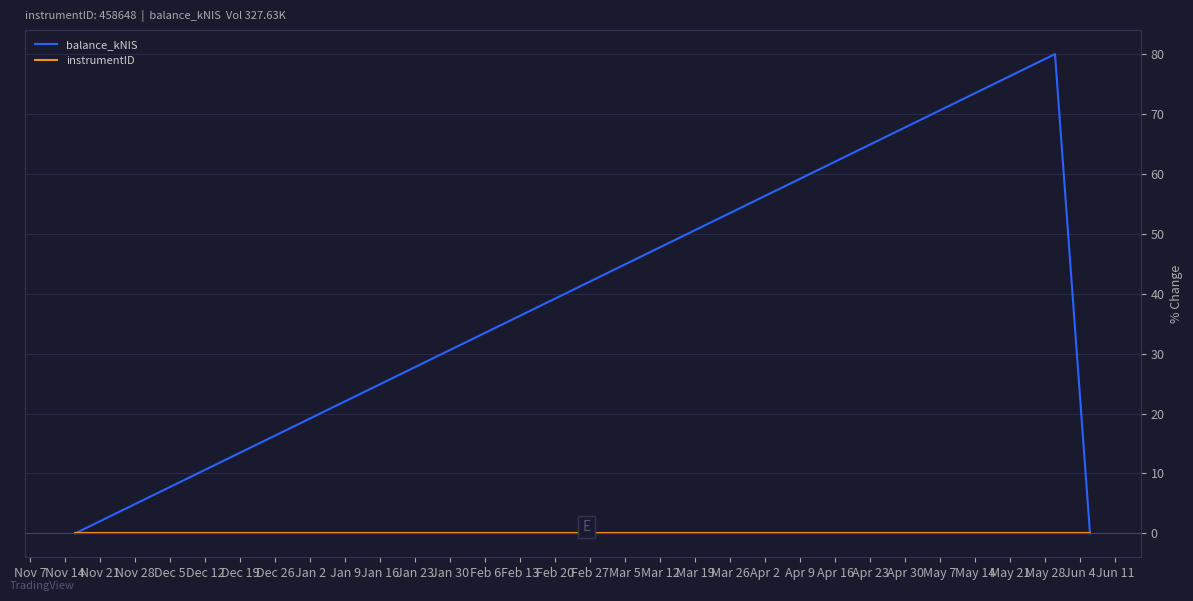

Which series has the largest total across all categories?

balance_kNIS